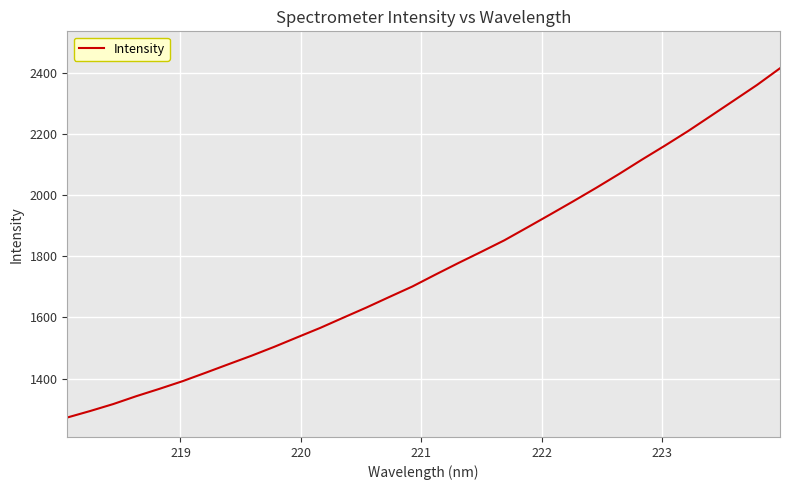

How many distinct data groups are displayed?

1